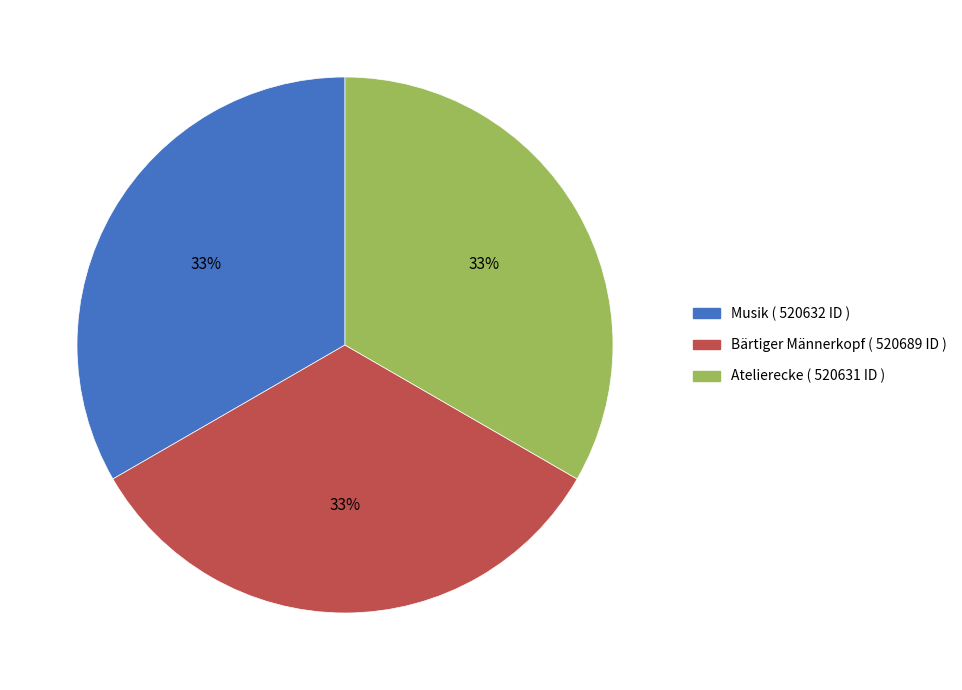

True or false: Musik accounts for 33% of the total.

True